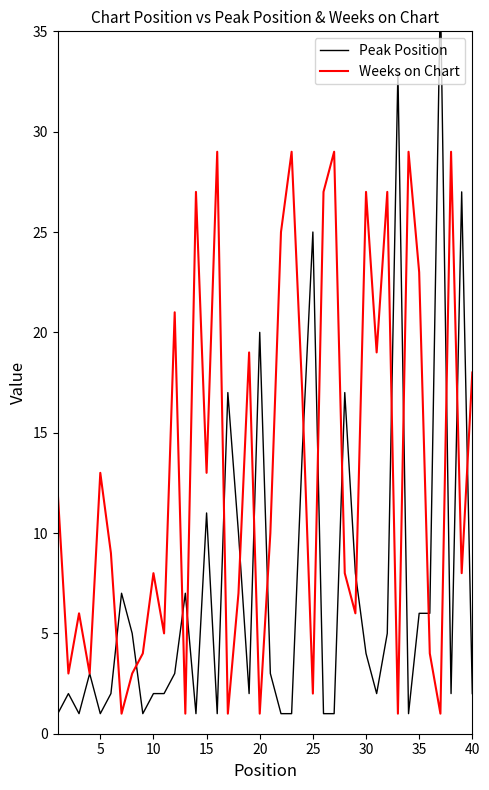

True or false: Weeks on Chart and Peak Position cross at least once.

True